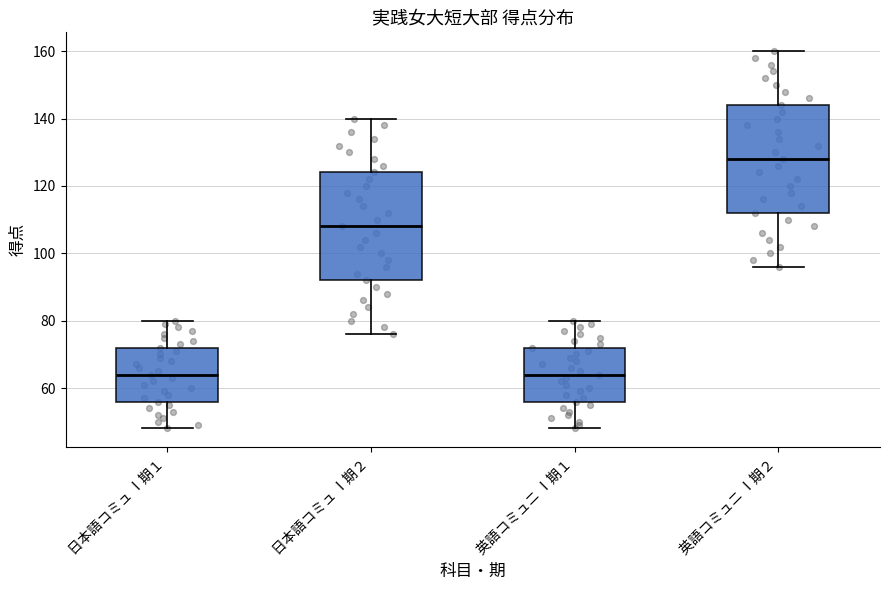

Reading left to right, read every box against the y-axis: the position of its median line, the range the box covers, and the ends of its whiskers. The values are not printed on the chart, so give them approximately, as read against the axis.

日本語コミュ Ⅰ期１: median 64, box 56 to 72, whiskers 48 to 80
日本語コミュ Ⅰ期２: median 108, box 92 to 124, whiskers 76 to 140
英語コミュニ Ⅰ期１: median 64, box 56 to 72, whiskers 48 to 80
英語コミュニ Ⅰ期２: median 128, box 112 to 144, whiskers 96 to 160